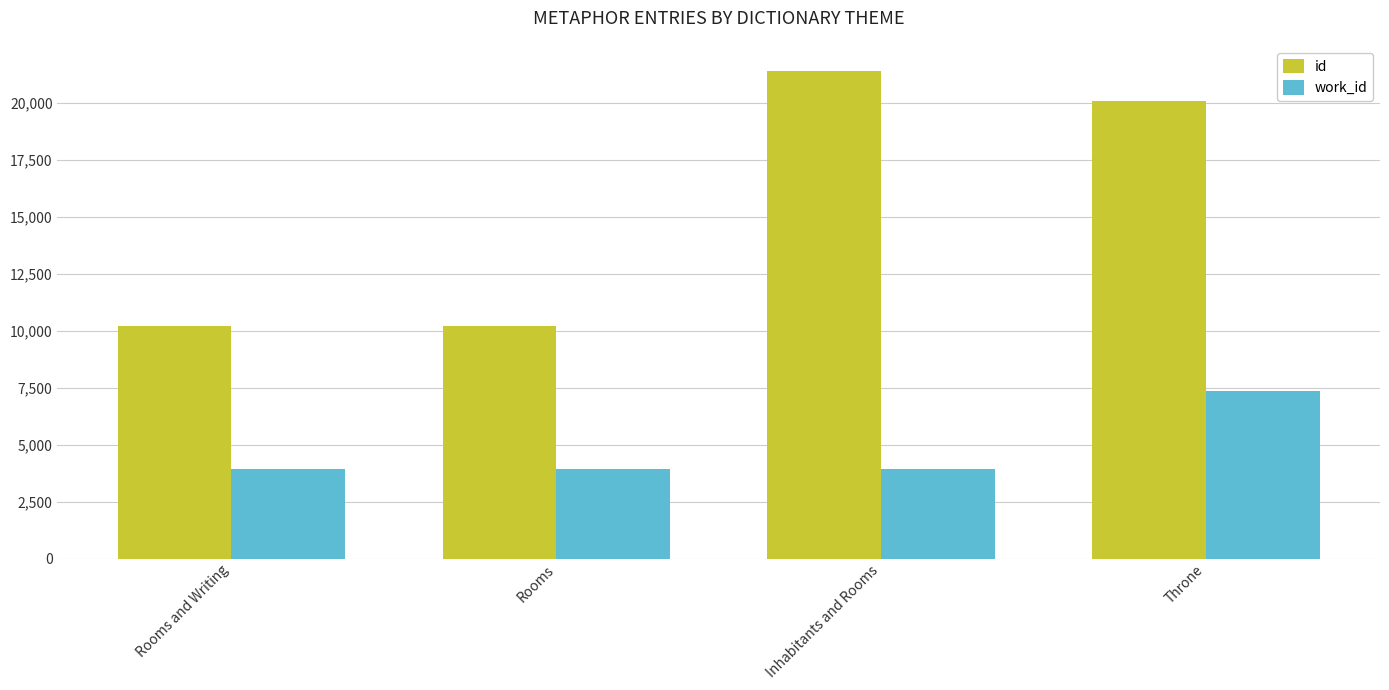

Rank the series by their average value, from highest to lowest.

id, work_id